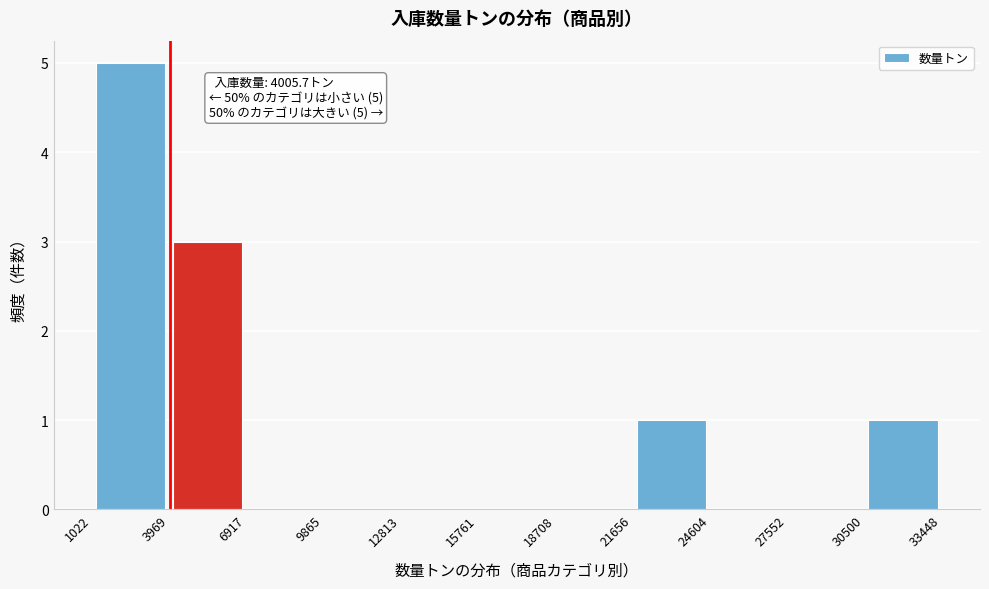

Over which range of the x-axis is the bar tallest?

1022 to 3969